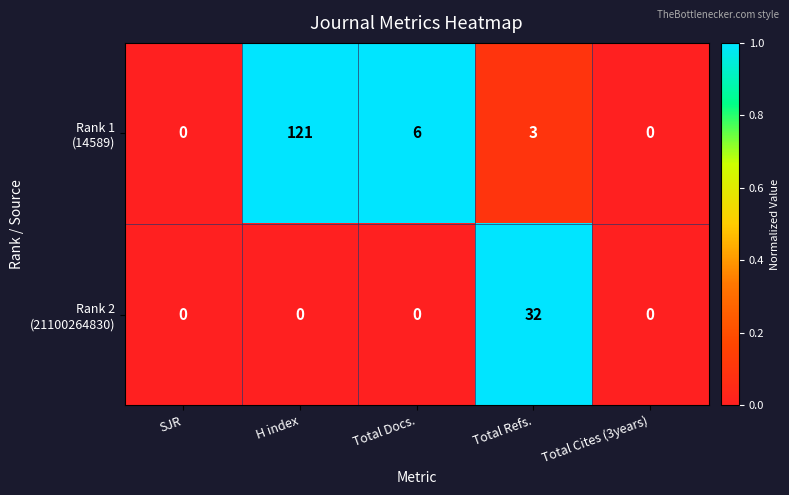

What is the maximum value shown in the chart?

121